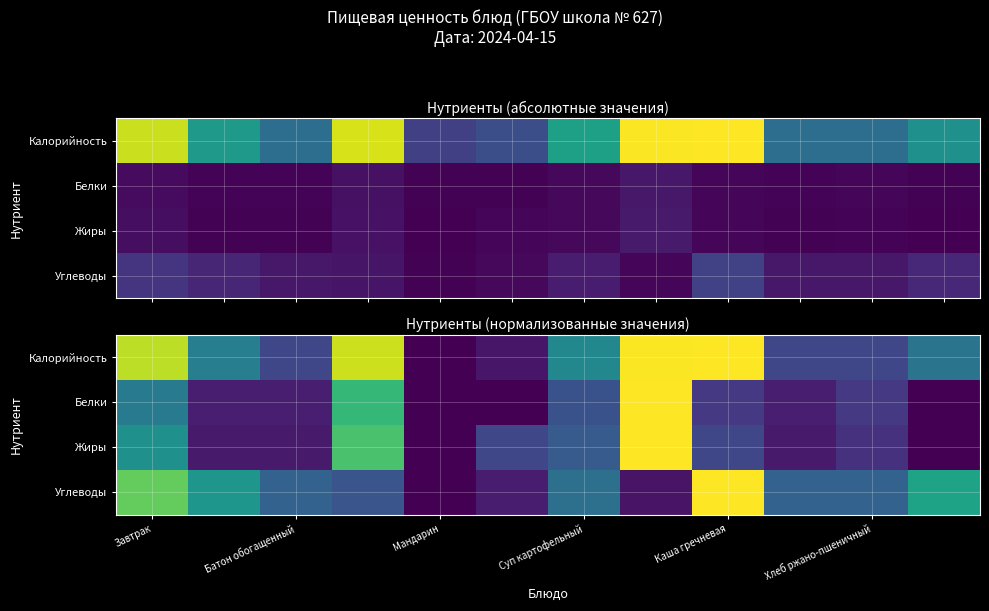

What is the average value of the Калорийность series?

0.5